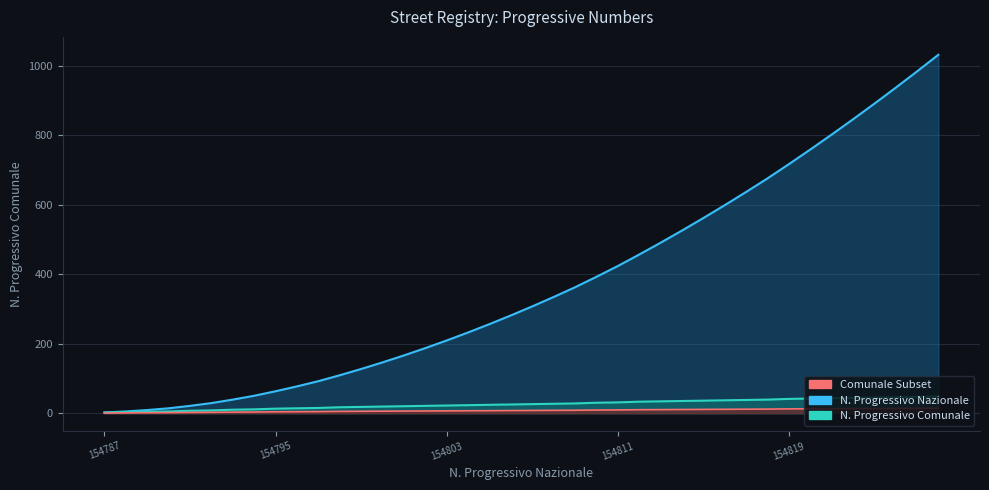

True or false: N. Progressivo Comunale Cumulative and N. Progressivo Comunale intersect in this chart.

False